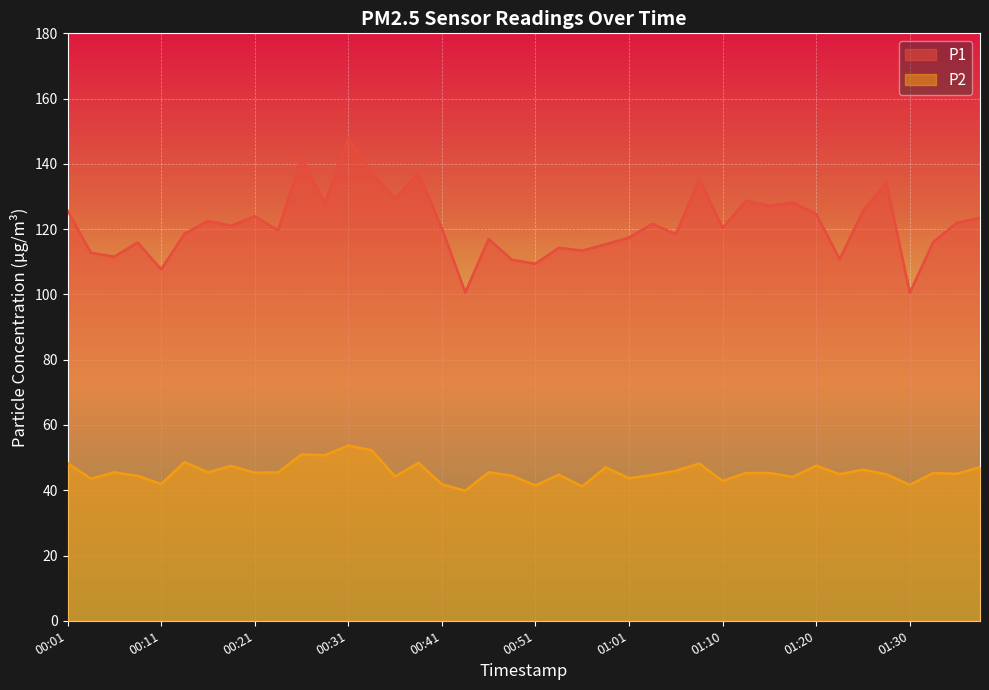

Which series has the largest range (max minus min)?

P1